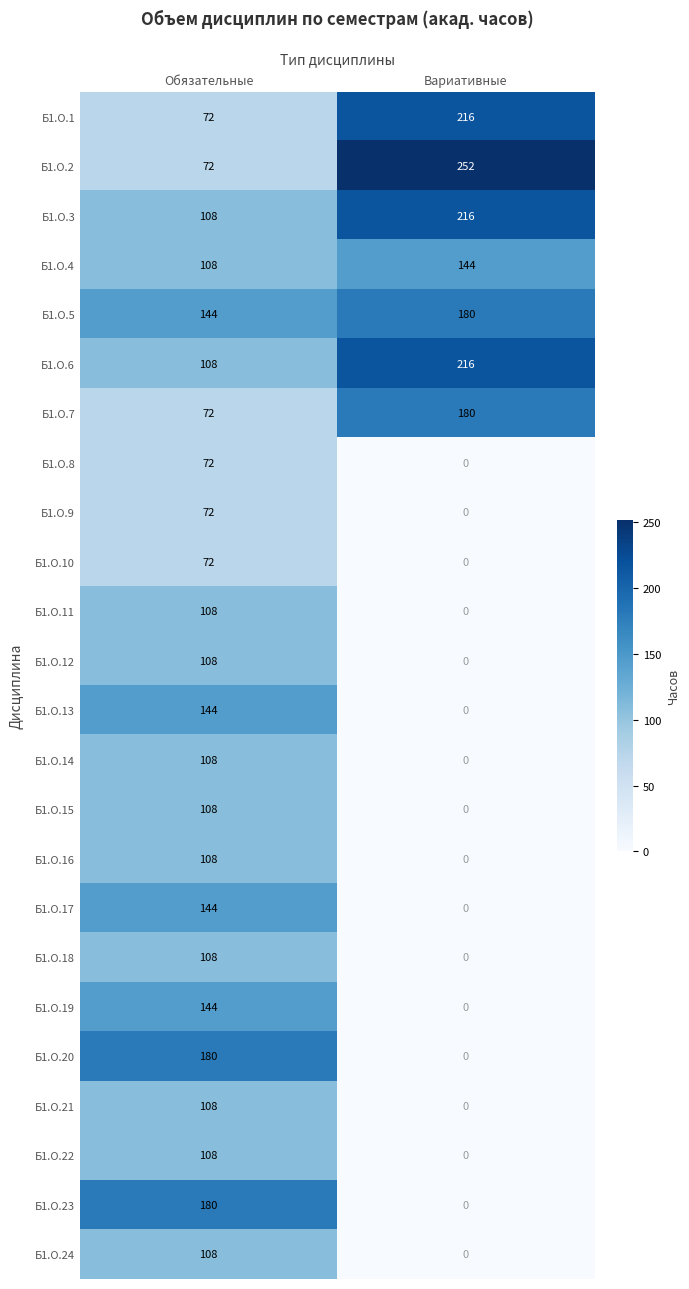

What is the spread (max minus min) of values at Обязательные?

108